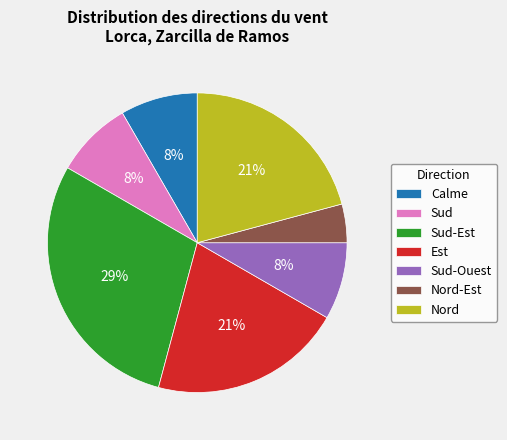

True or false: Calme accounts for 8% of the total.

True